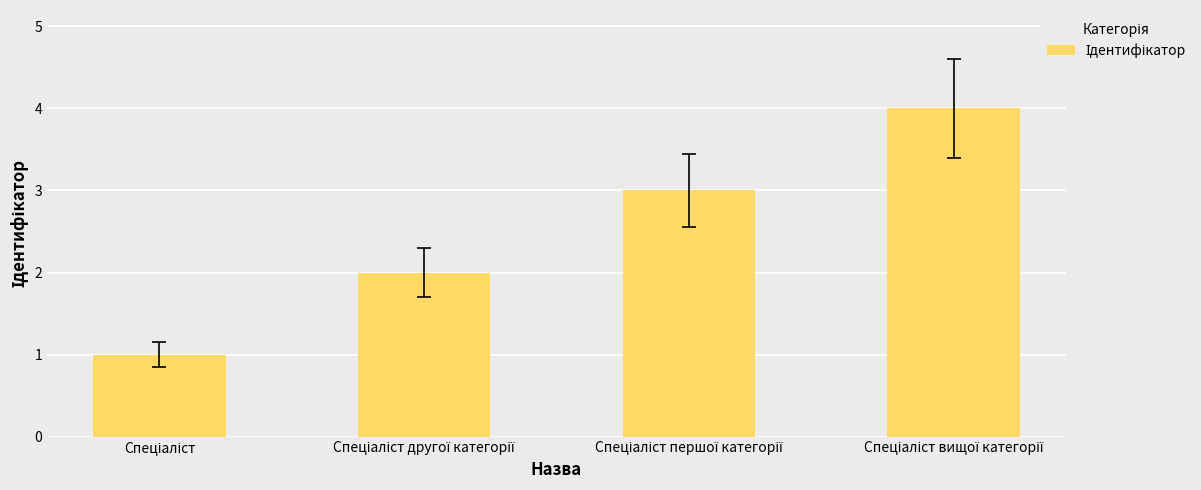

What is the greatest value displayed?

4